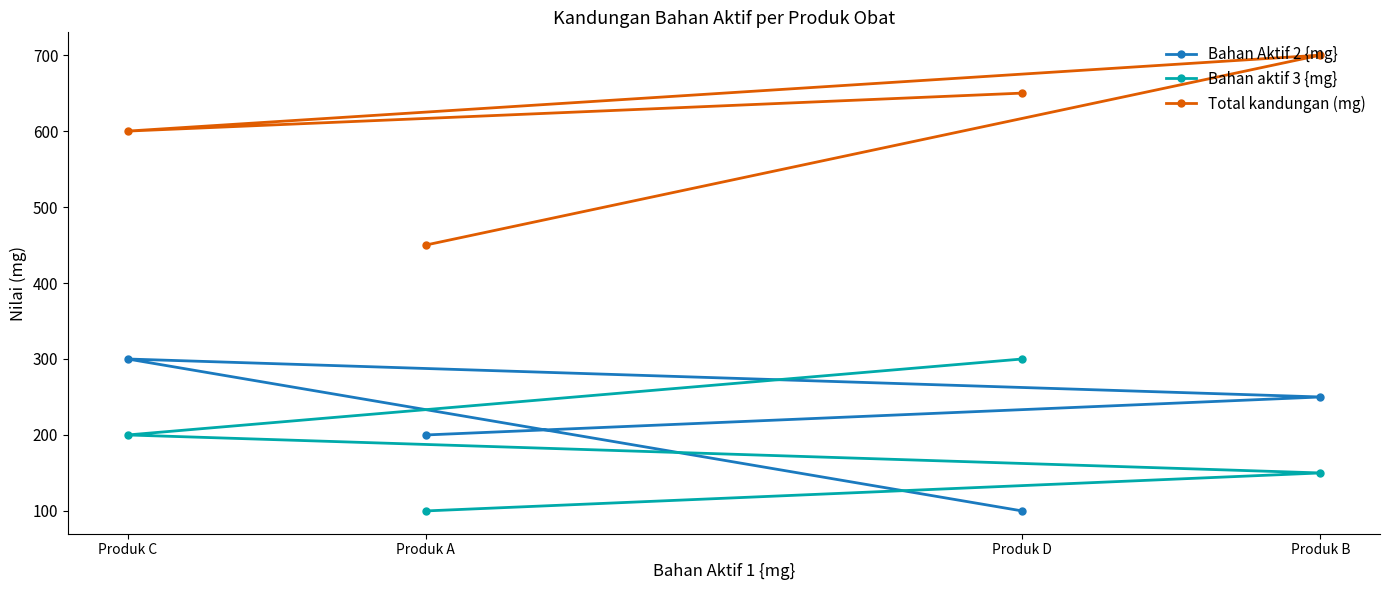

List the labels in order of Total kandungan (mg) value, largest first.

Produk B, Produk D, Produk C, Produk A